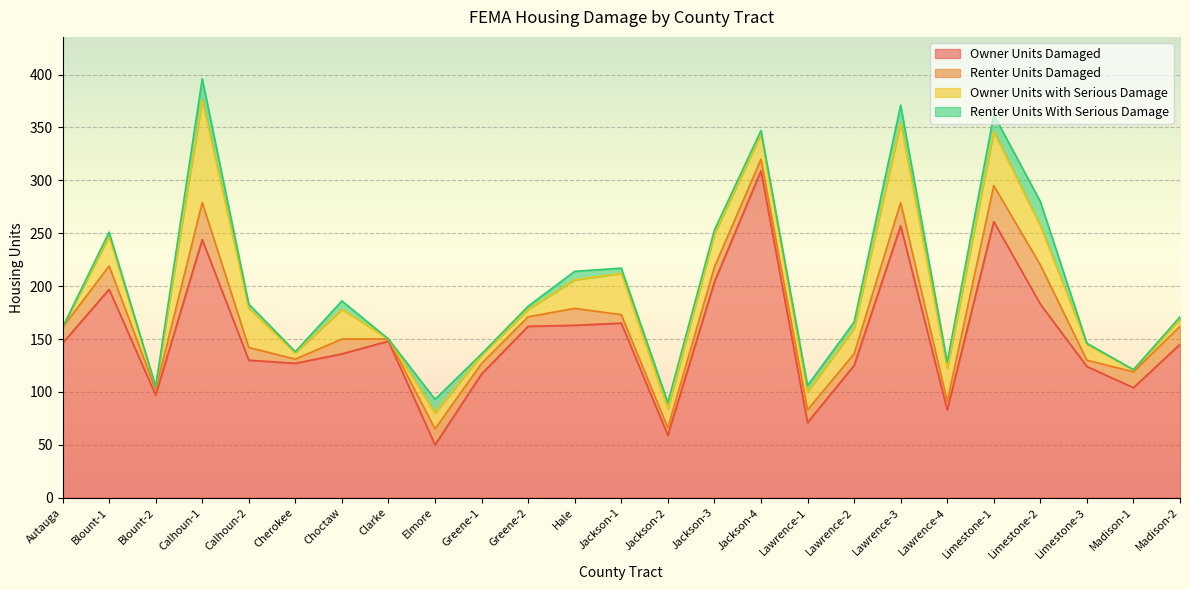

What is the sum of the Renter Units Damaged values at Blount-2 and Madison-2?

22